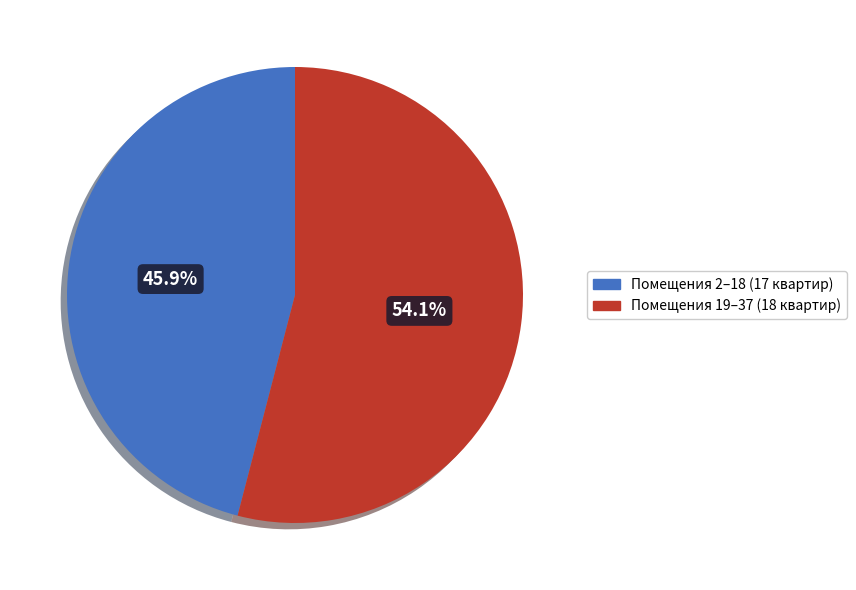

What is the smallest slice in the pie chart?

Помещения 2–18 (17 квартир)